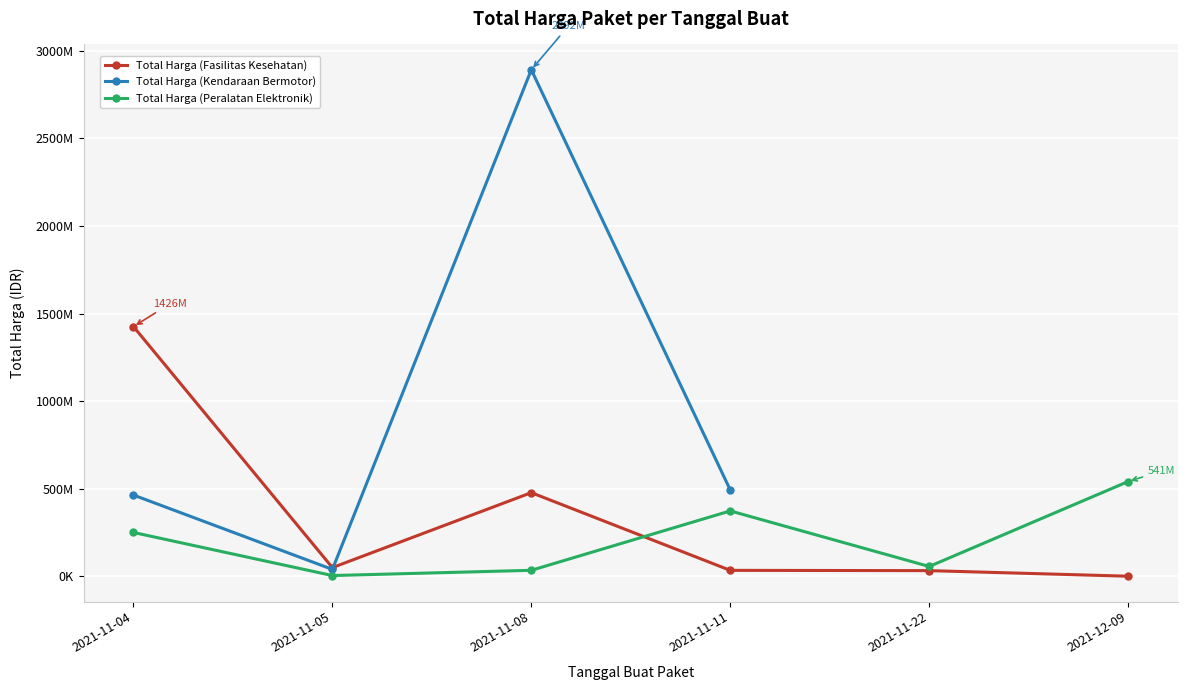

Where does the Total Harga (Peralatan Elektronik) series first go above 250350000?

2021-11-11